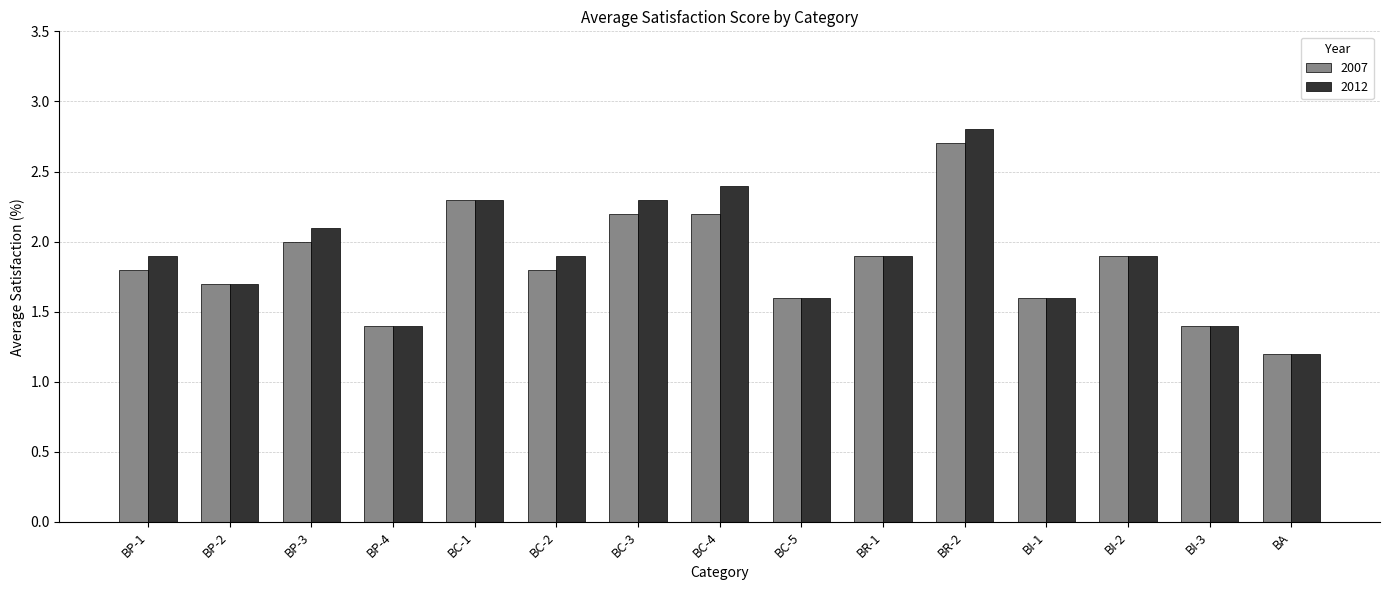

Reading left to right, transcribe all the data shown in this chart.

2007: 1.8	1.7	2.0	1.4	2.3	1.8	2.2	2.2	1.6	1.9	2.7	1.6	1.9	1.4	1.2
2012: 1.9	1.7	2.1	1.4	2.3	1.9	2.3	2.4	1.6	1.9	2.8	1.6	1.9	1.4	1.2